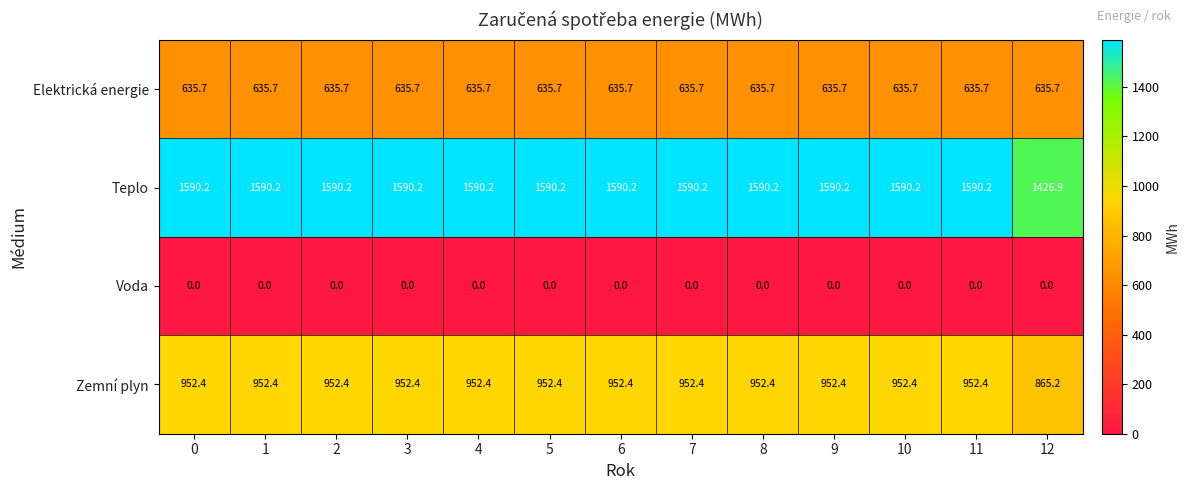

What is the difference between the highest and lowest values at 12?

1426.9